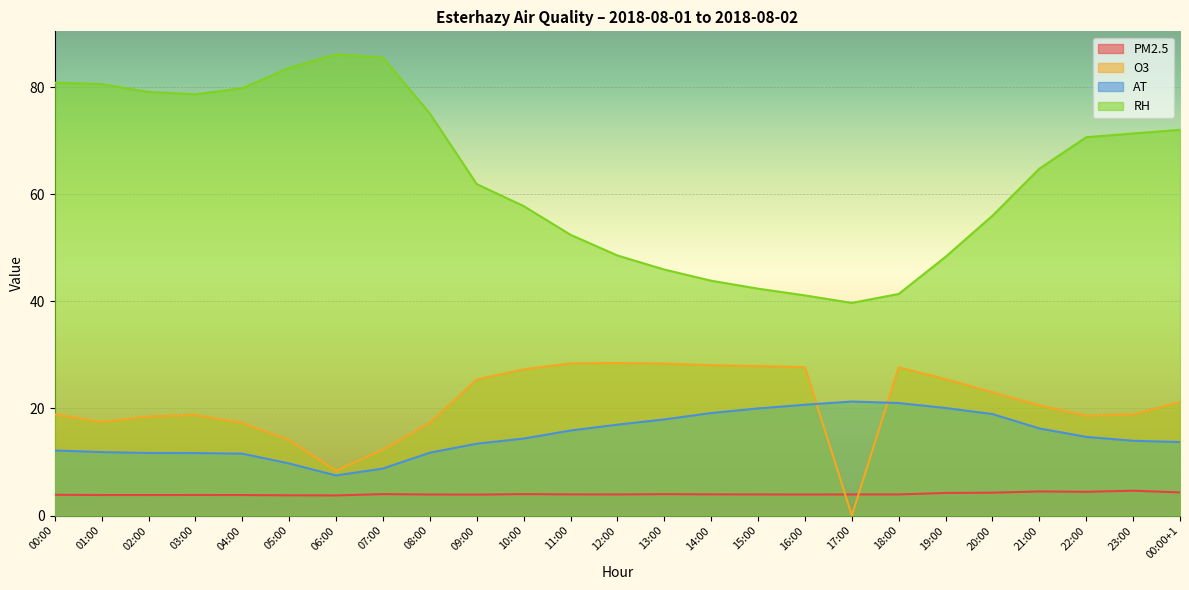

Which category has the lowest value across all series?

17:00